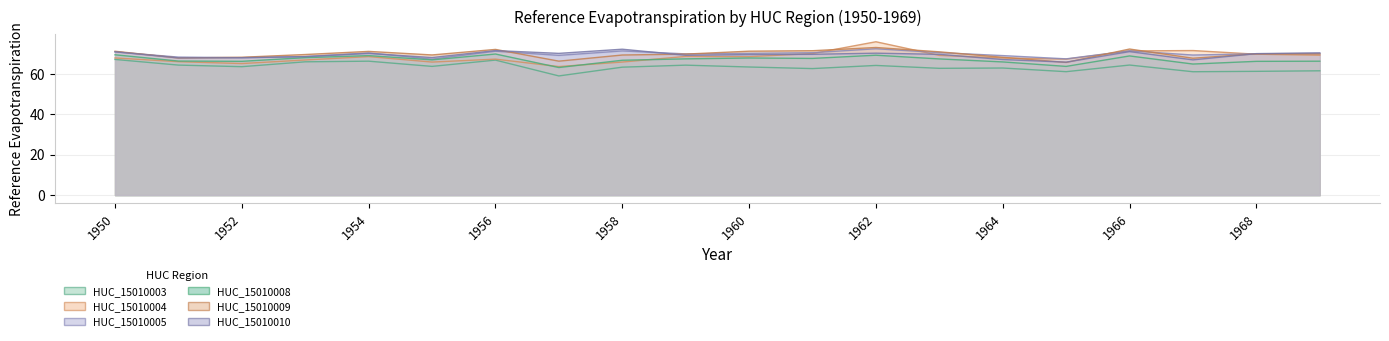

Rank the series at 1963 from highest to lowest value.

HUC_15010009, HUC_15010005, HUC_15010010, HUC_15010004, HUC_15010008, HUC_15010003